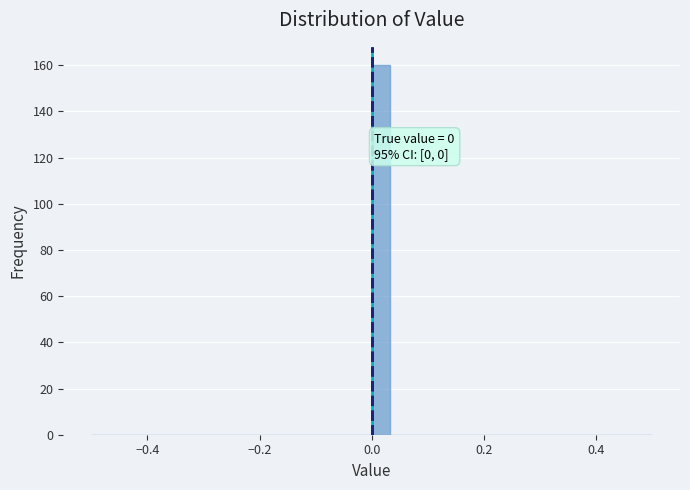

Read against the x-axis, roughly where is the centre of the tallest bar?

0.02